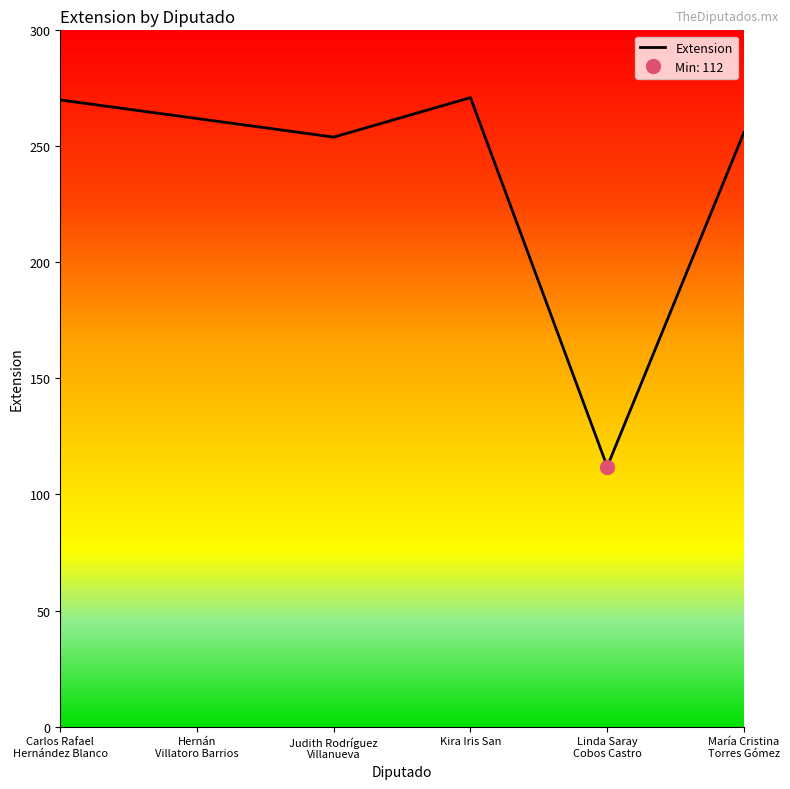

What is the value of the 4th point from the left?

271